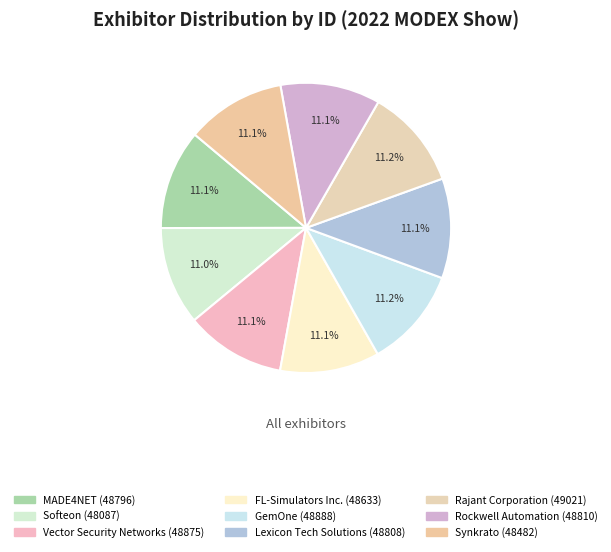

Combined, do Lexicon Tech Solutions and Vector Security Networks account for over 50%?

No